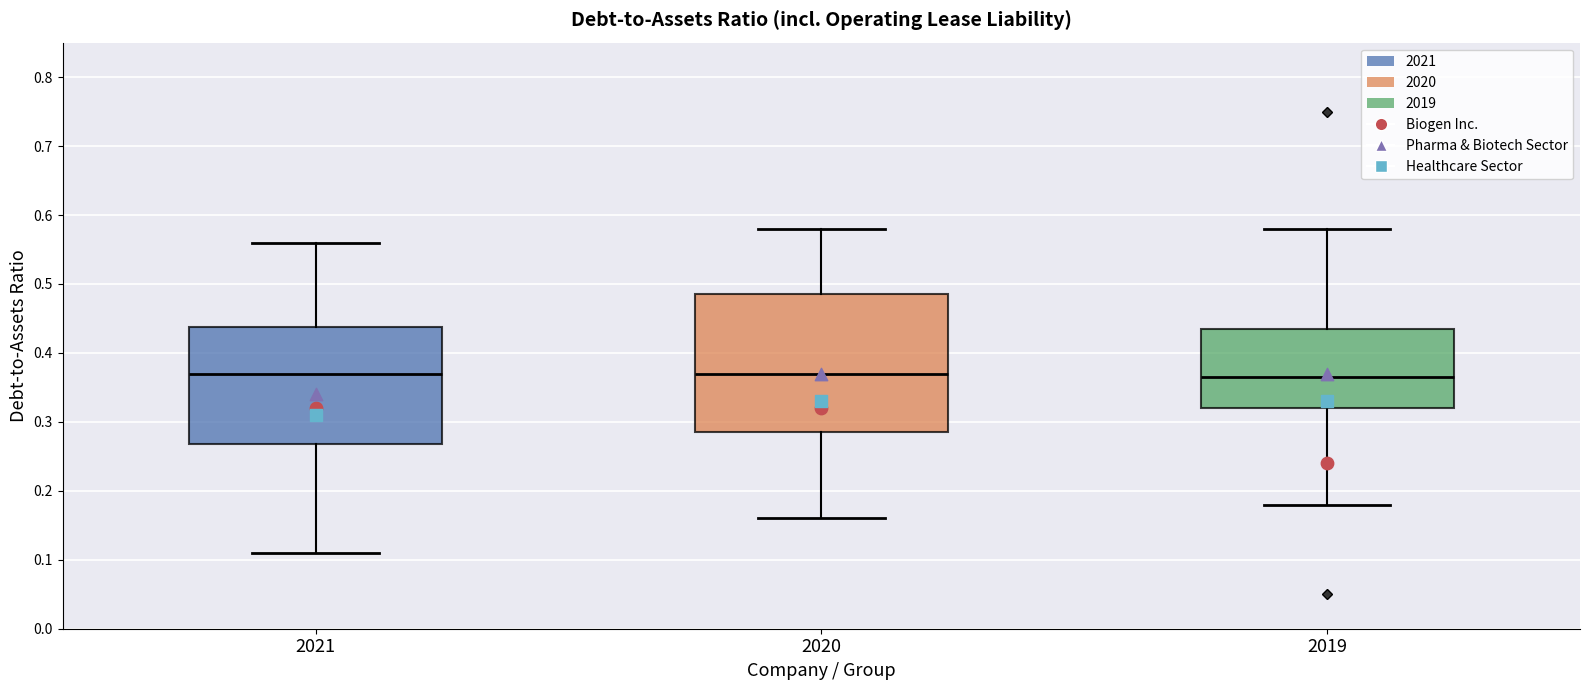

Reading left to right, transcribe this box plot: for each box, give where its median line is, the range the box spans, and where its two whiskers end, as read against the y-axis. The values are not printed on the chart, so give them approximately, as read against the axis.

2021: median 0.37, box 0.27 to 0.44, whiskers 0.11 to 0.56
2020: median 0.37, box 0.29 to 0.49, whiskers 0.16 to 0.58
2019: median 0.37, box 0.32 to 0.44, whiskers 0.18 to 0.58